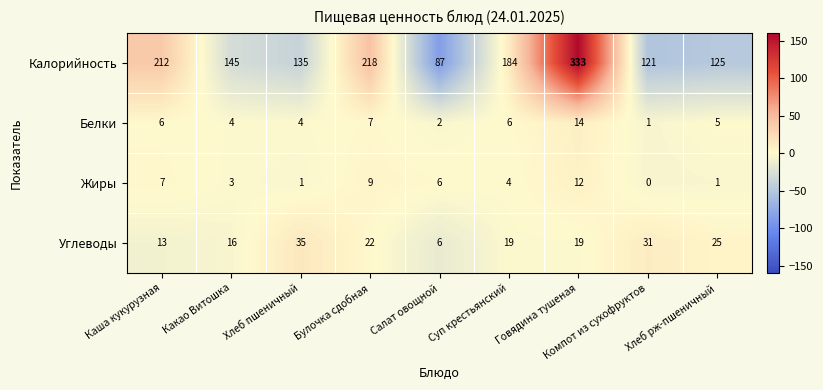

How many series are shown in this chart?

4